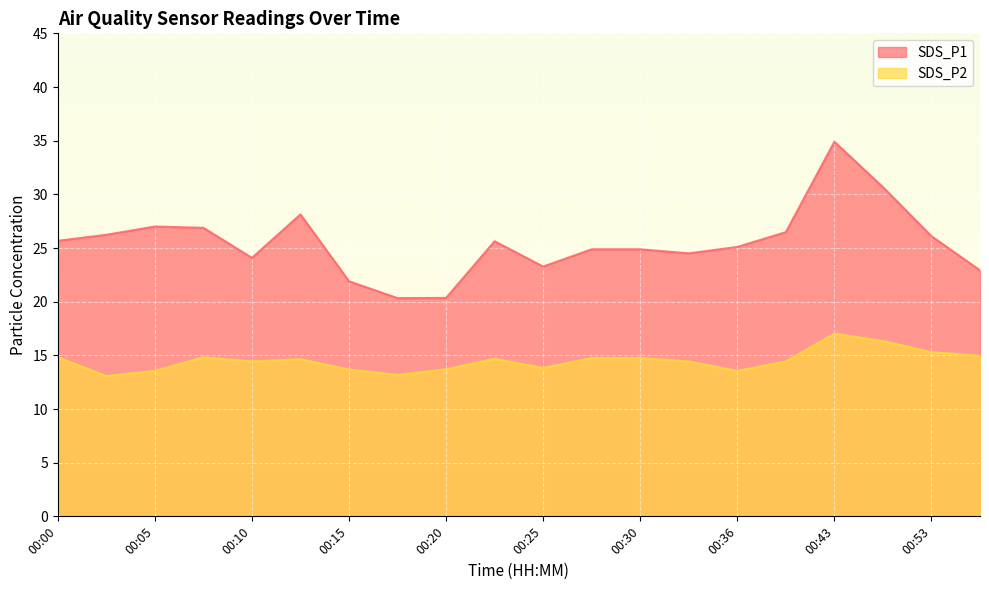

At which label does SDS_P2 reach its minimum?

00:03